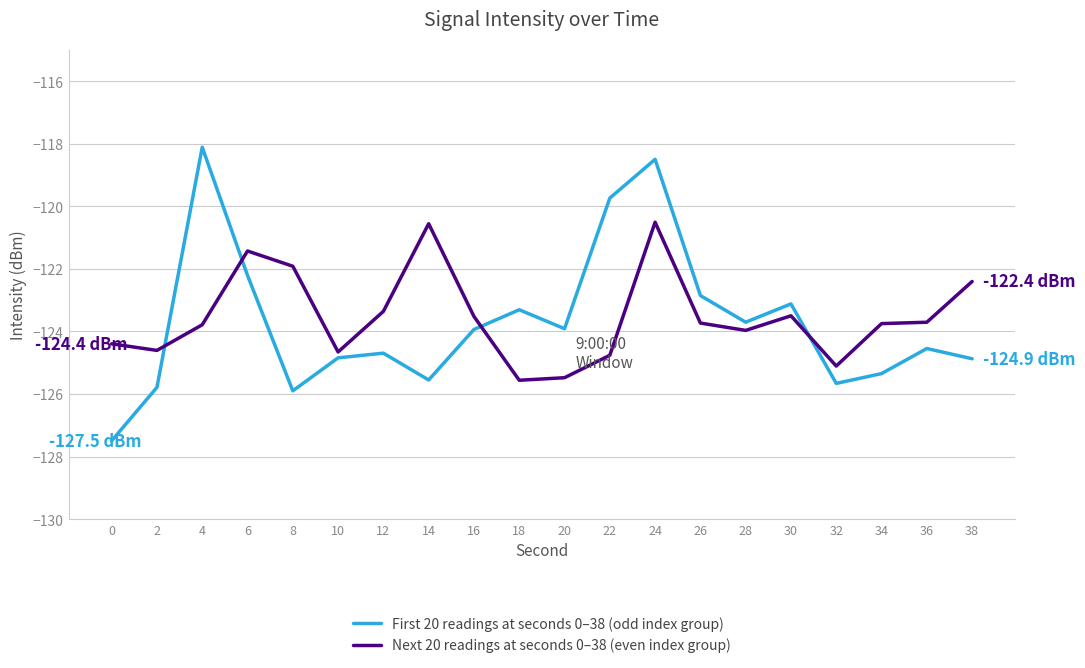

At which category is the sum across all series the highest?

24